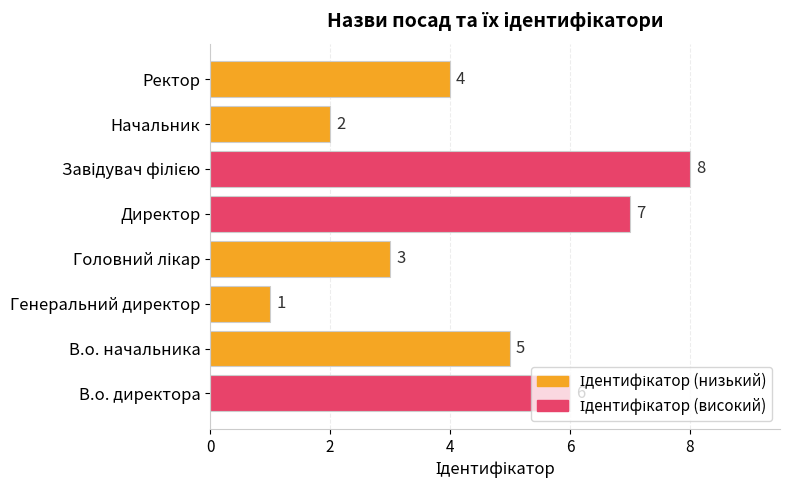

What is the greatest value displayed?

8